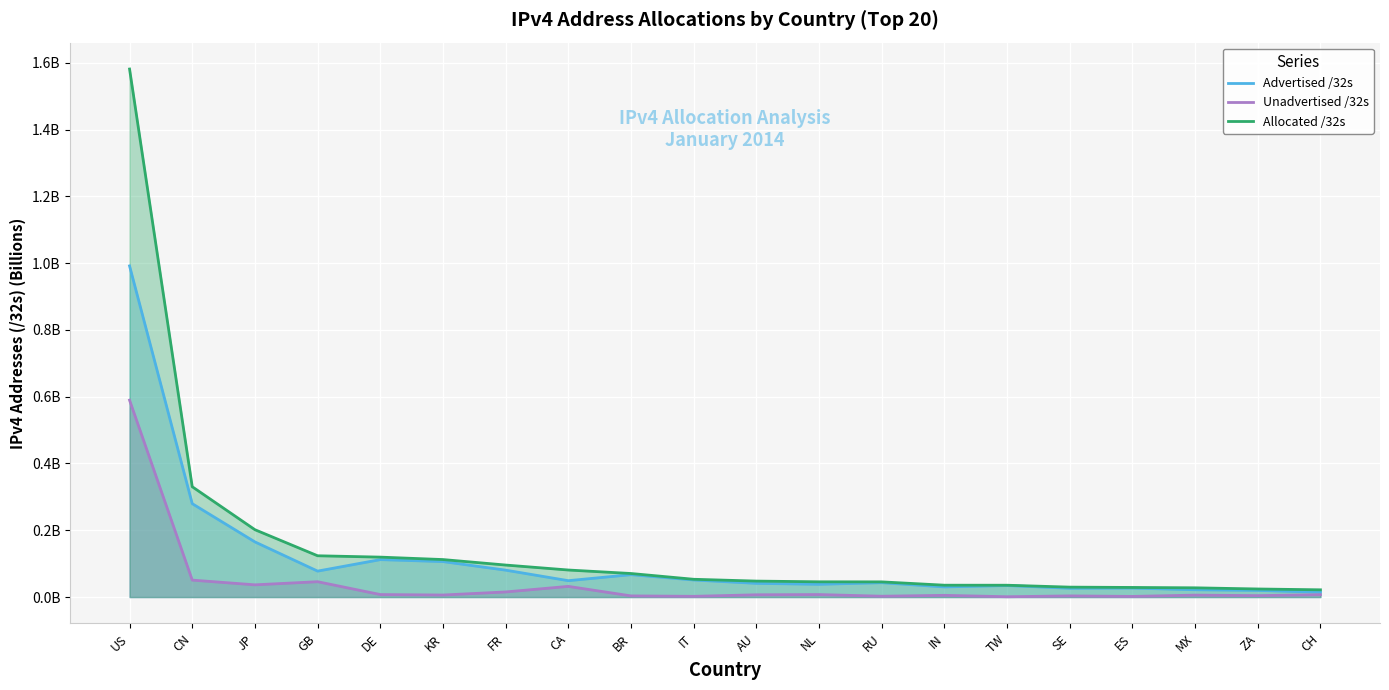

What is the total value across all series at IT?

0.1